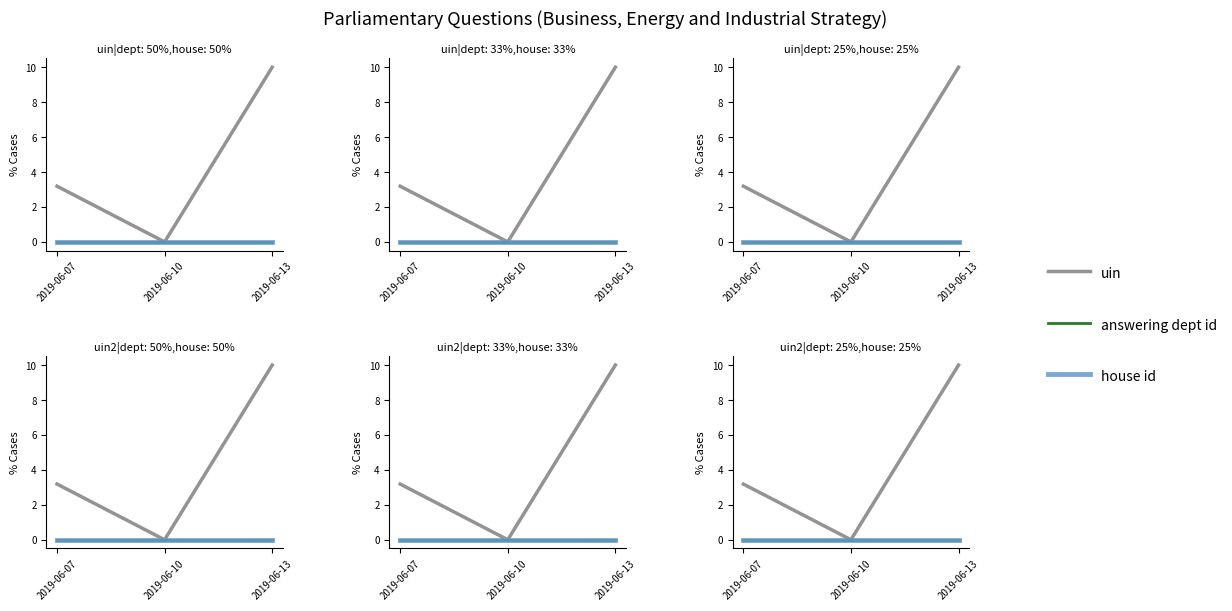

Which category has the highest value in the house id series?

2019-06-07